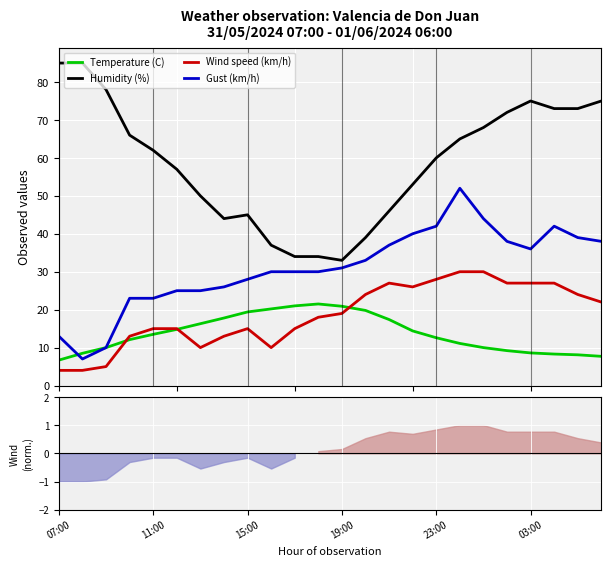

The Humidity (%) series shows 16.9 at 14. True or false?

False